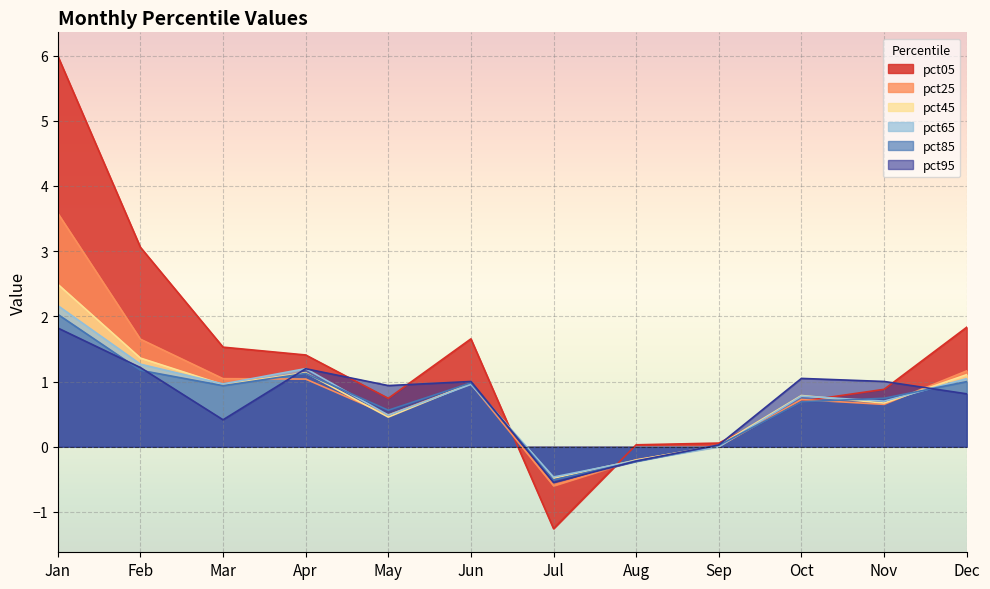

Which series has the largest total across all categories?

pct05